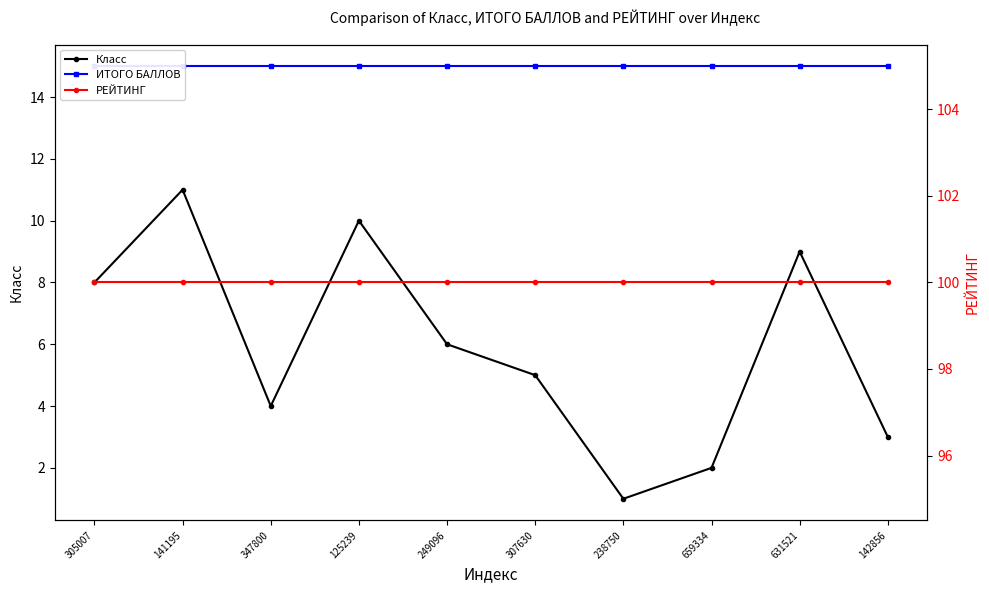

At which label is ИТОГО БАЛЛОВ closest to 15?

305007